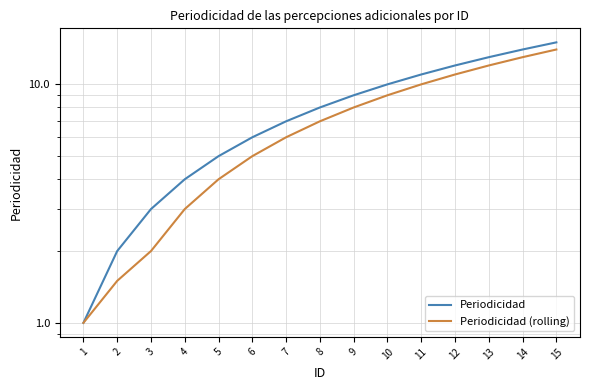

What is the difference between the Periodicidad (rolling) values at 12 and 10?

2.0